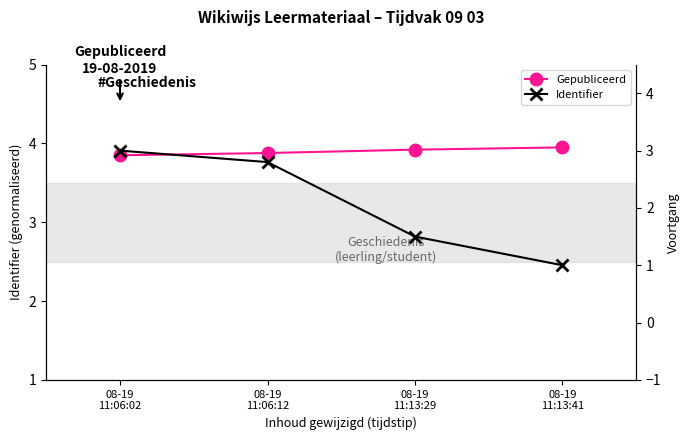

What is the difference between the Identifier values at 08-19
11:06:02 and 08-19
11:13:41?

2.0